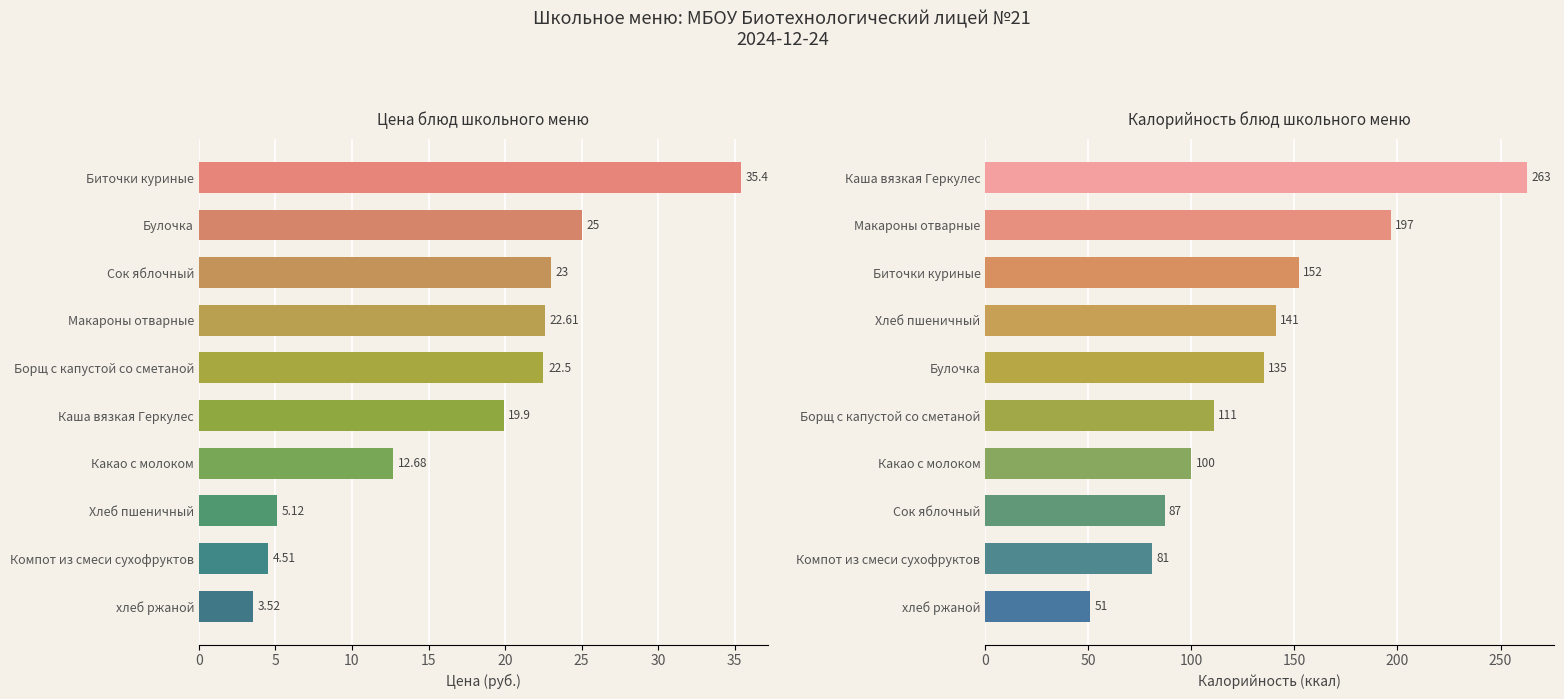

What is the total value across all series at 25?

130.9